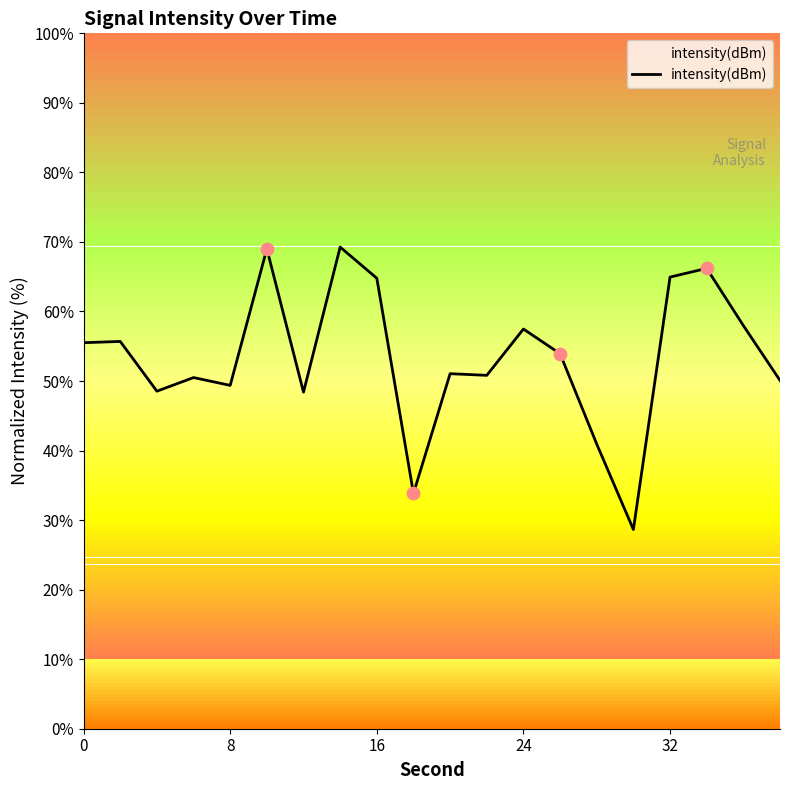

What is the difference between the maximum and minimum values?

40.6